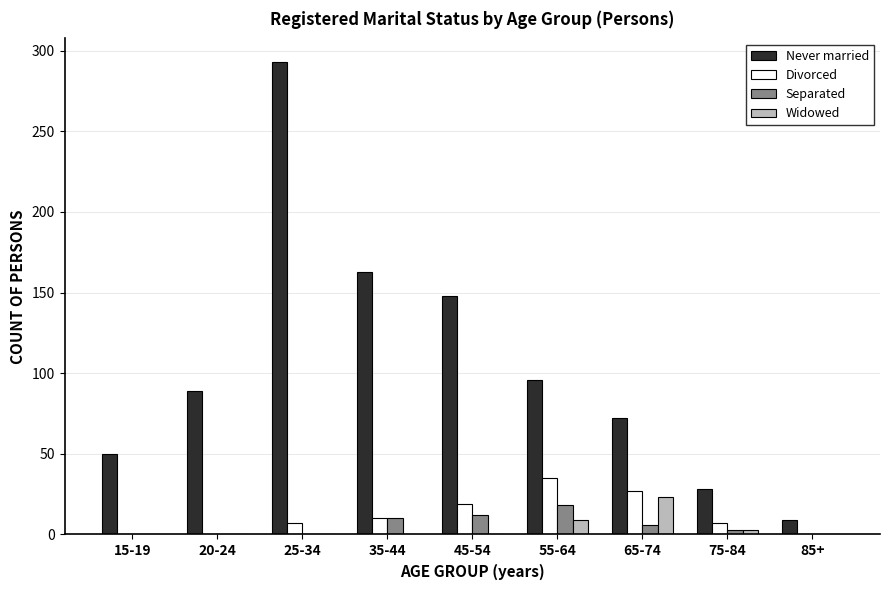

How many groups of bars are there?

9